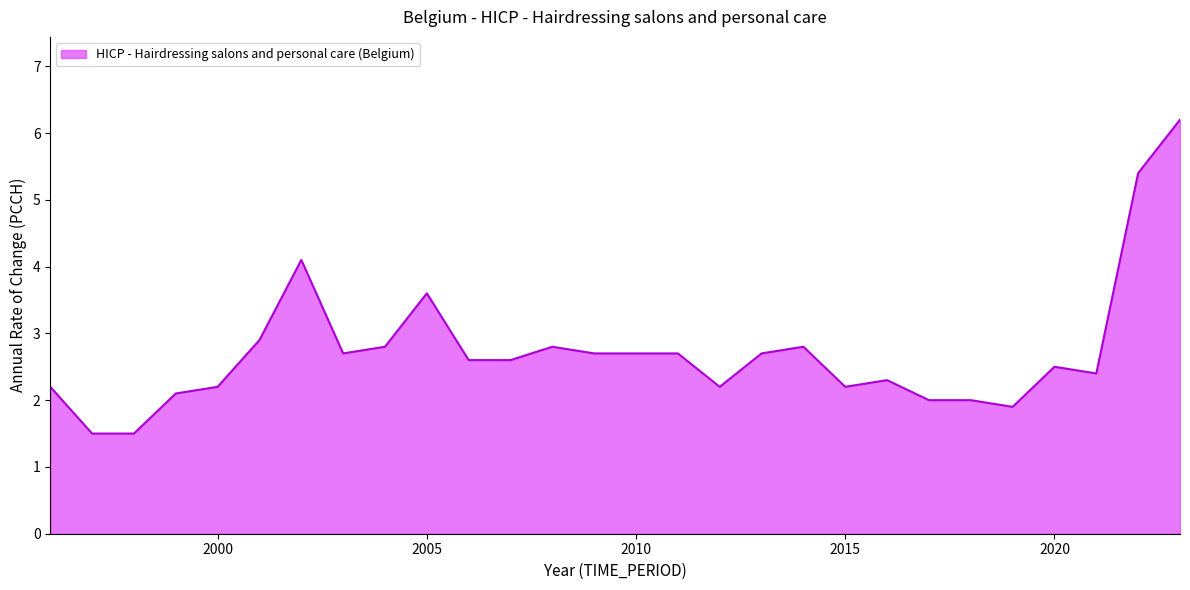

What is the greatest value displayed?

6.2